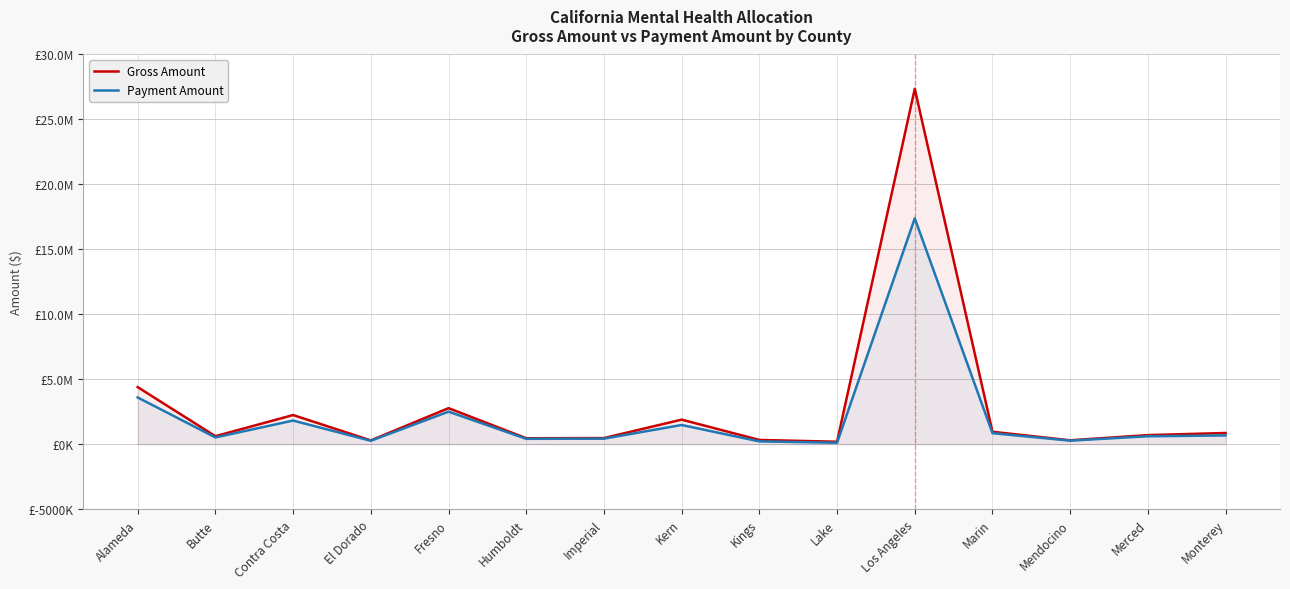

Reading left to right, list all the values displayed in this chart.

Gross Amount: Alameda=4390522.0	Butte=611719.9	Contra Costa=2240184.2	El Dorado=289363.0	Fresno=2770306.0	Humboldt=455371.3	Imperial=467220.3	Kern=1888158.2	Kings=323042.2	Lake=185994.2	Los Angeles=27357120.8	Marin=953011.0	Mendocino=296526.9	Merced=696685.9	Monterey=858393.4
Payment Amount: Alameda=3595674.3	Butte=517353.7	Contra Costa=1815697.0	El Dorado=259985.8	Fresno=2502132.2	Humboldt=410208.7	Imperial=422854.5	Kern=1475263.1	Kings=212020.8	Lake=107667.6	Los Angeles=17385300.5	Marin=843479.4	Mendocino=270697.6	Merced=606894.3	Monterey=671144.2